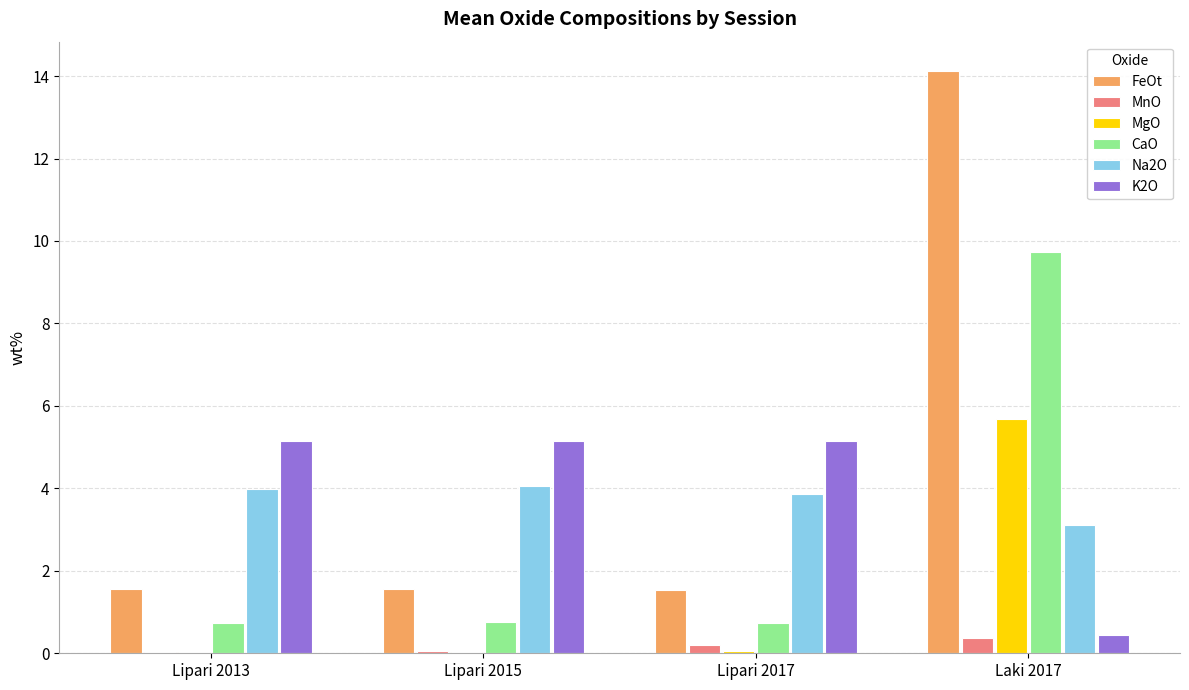

Which series has the largest range (max minus min)?

FeOt